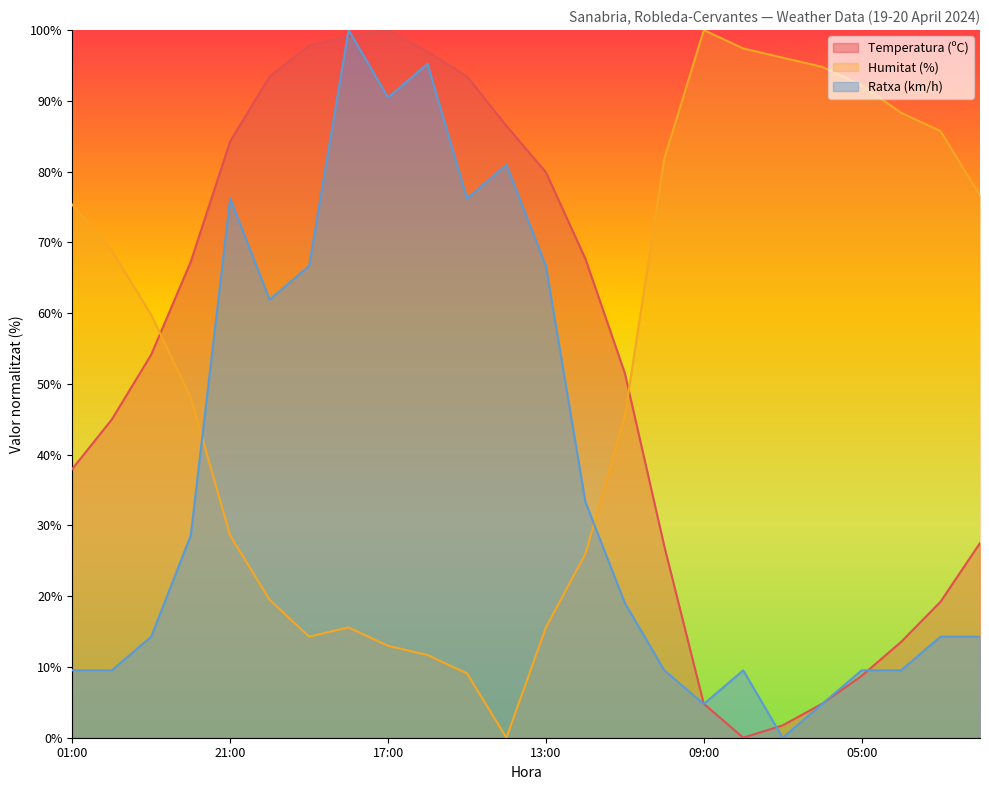

What position from the left is 23:00?

3